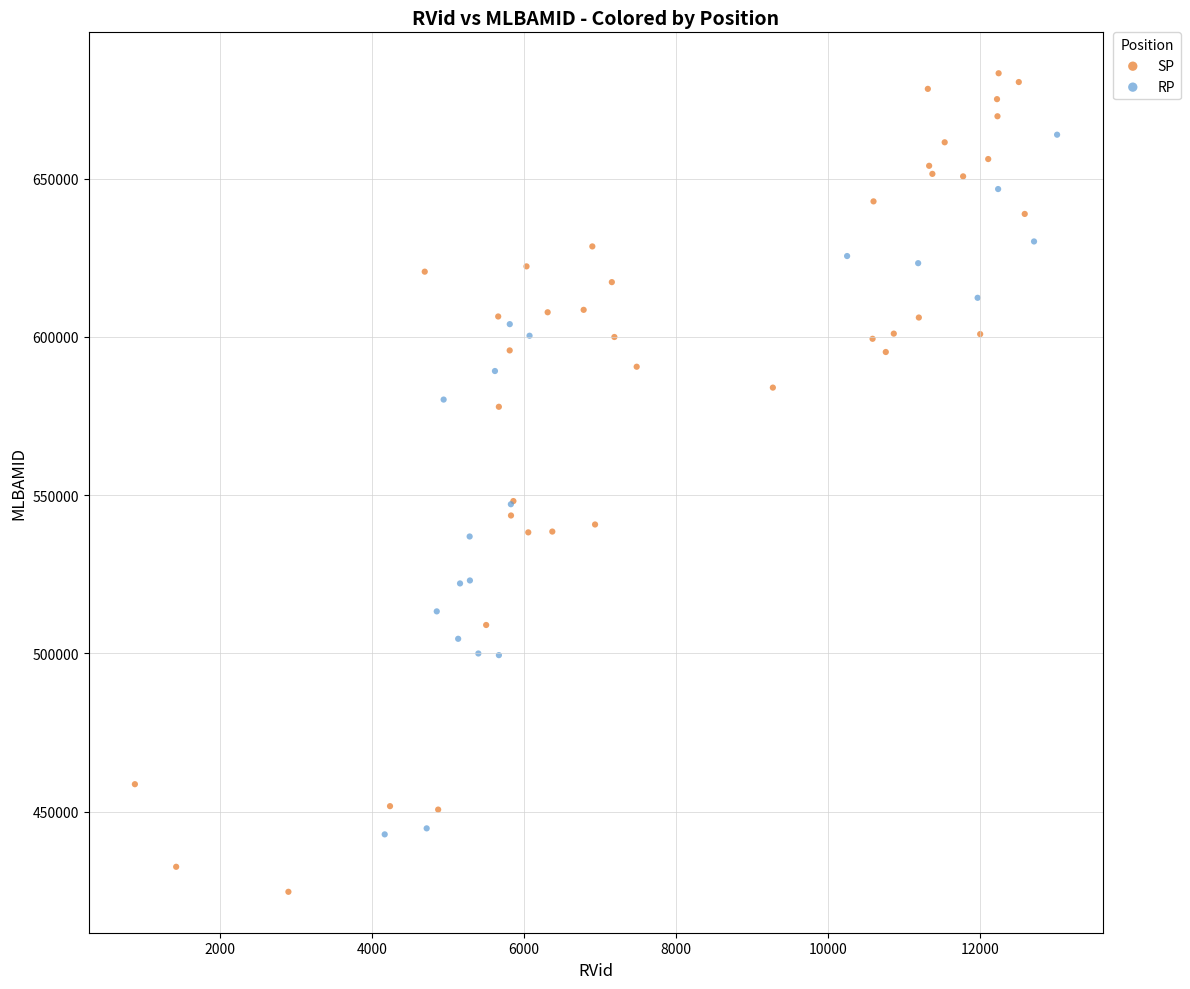

Which series reaches the maximum Y coordinate?

SP